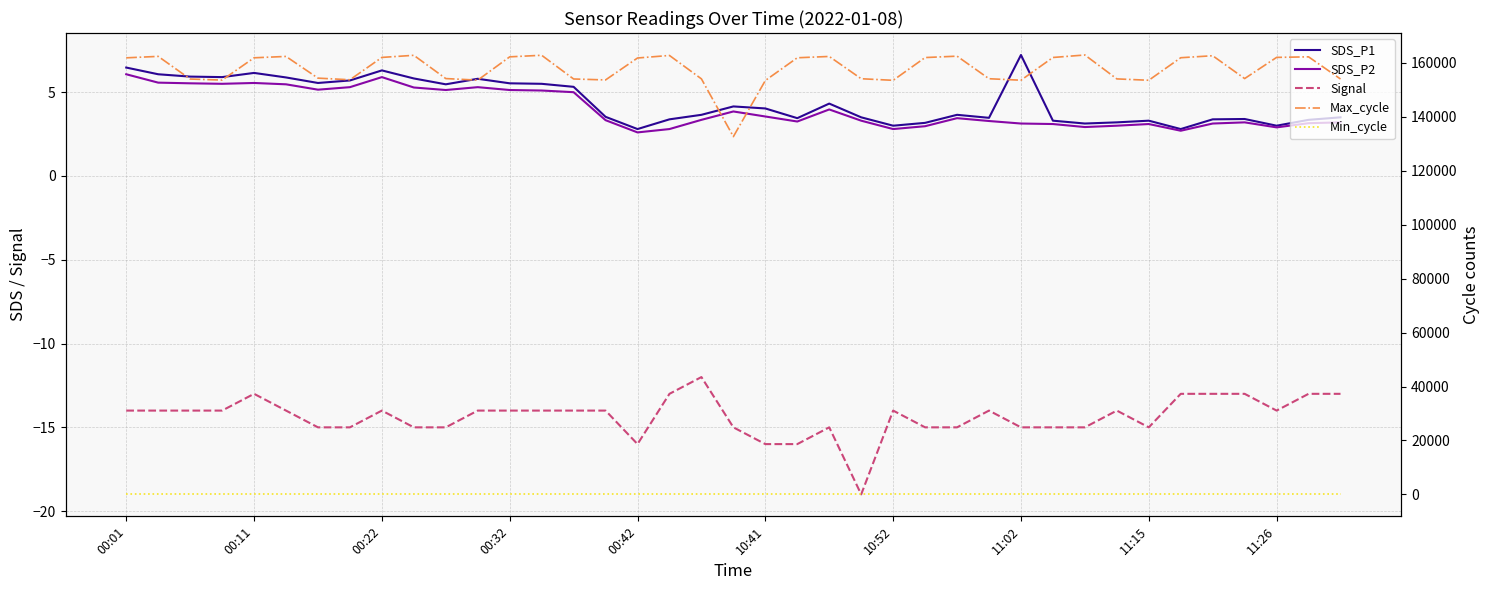

At 25, list the series in order from largest to smallest.

Max_cycle, Min_cycle, SDS_P1, SDS_P2, Signal